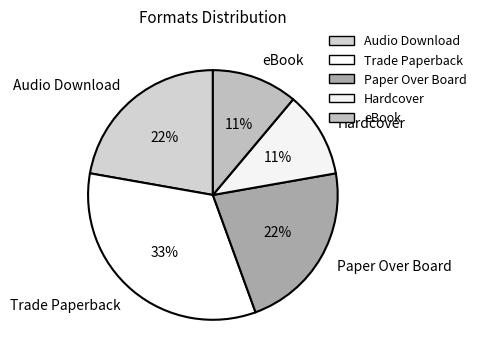

Is the sum of Trade Paperback and Audio Download greater than half?

Yes